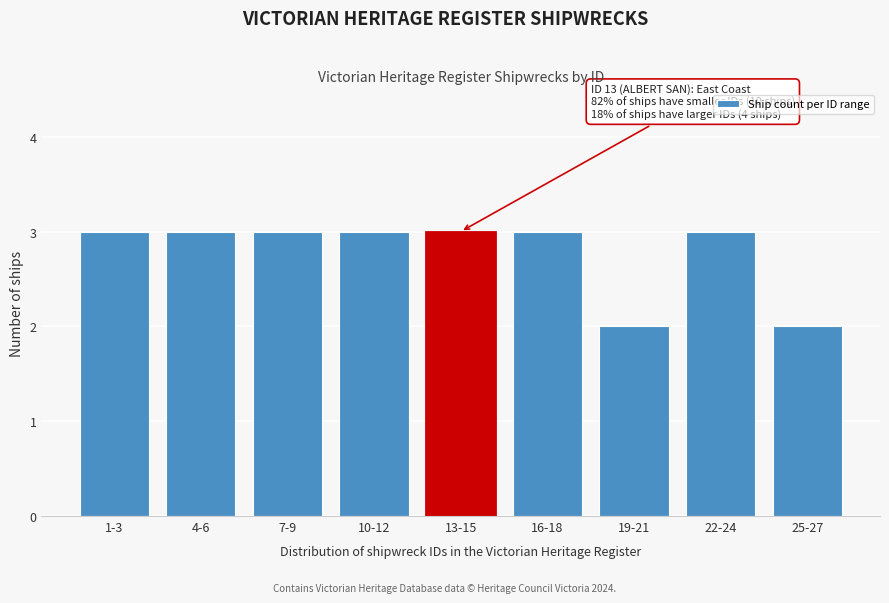

Reading left to right, transcribe all the data shown in this chart.

1-3=3	4-6=3	7-9=3	10-12=3	13-15=3	16-18=3	19-21=2	22-24=3	25-27=2